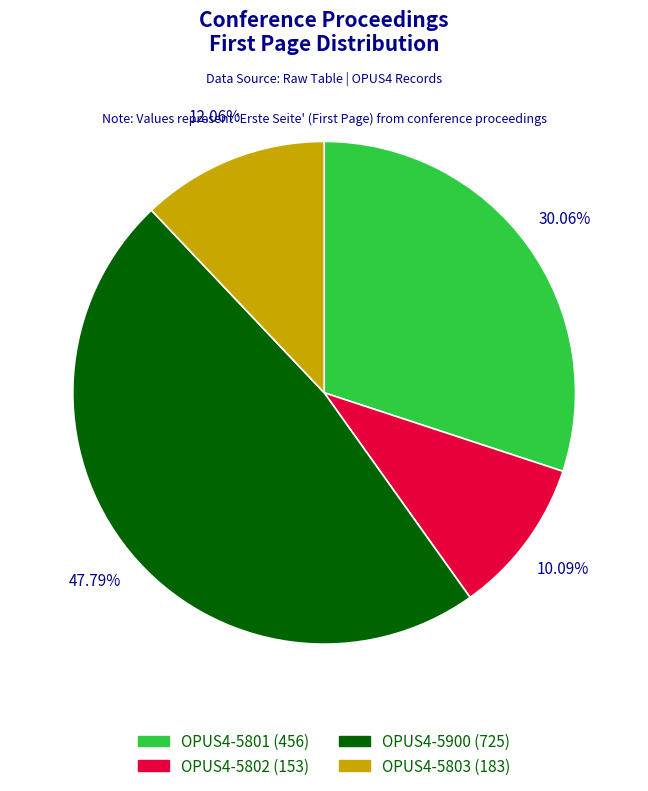

How many slices are in this pie chart?

4